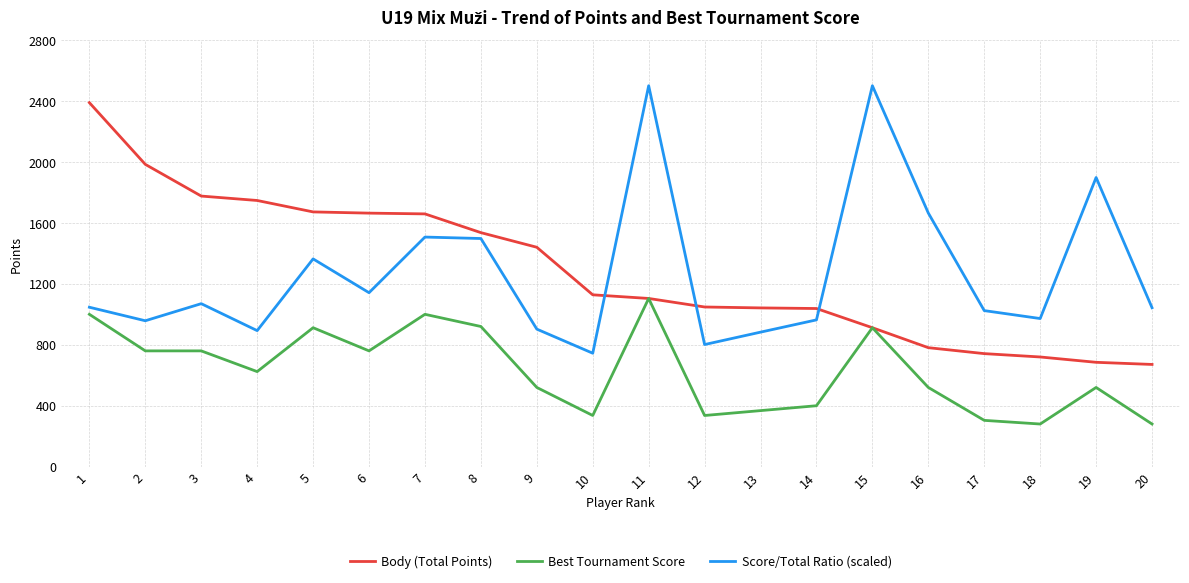

The value of Score/Total Ratio (scaled) at 5 is 2407.2. True or false?

False